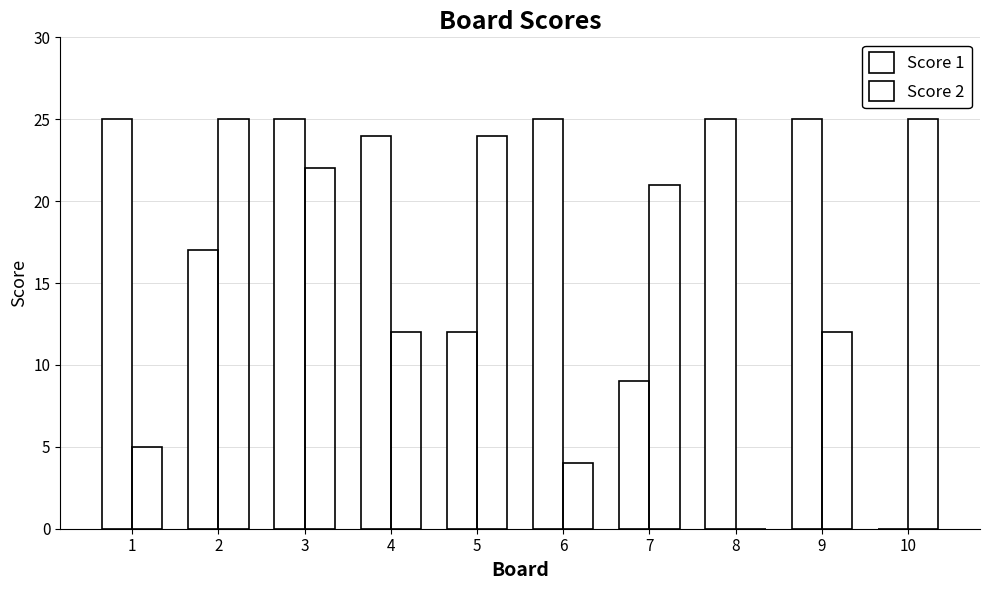

Is the value of Score 2 at 7 greater than the value of Score 1 at 6?

No